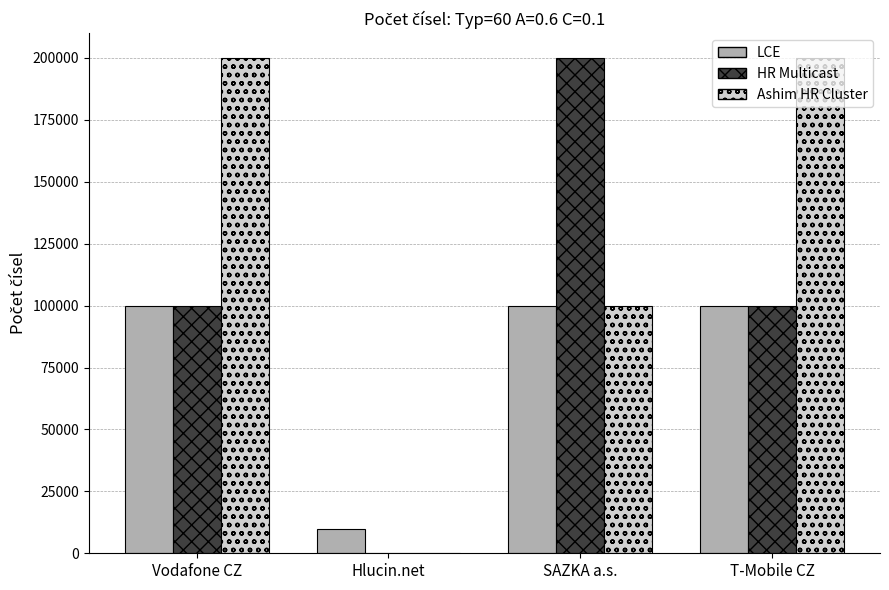

Does the chart contain stacked bars?

No